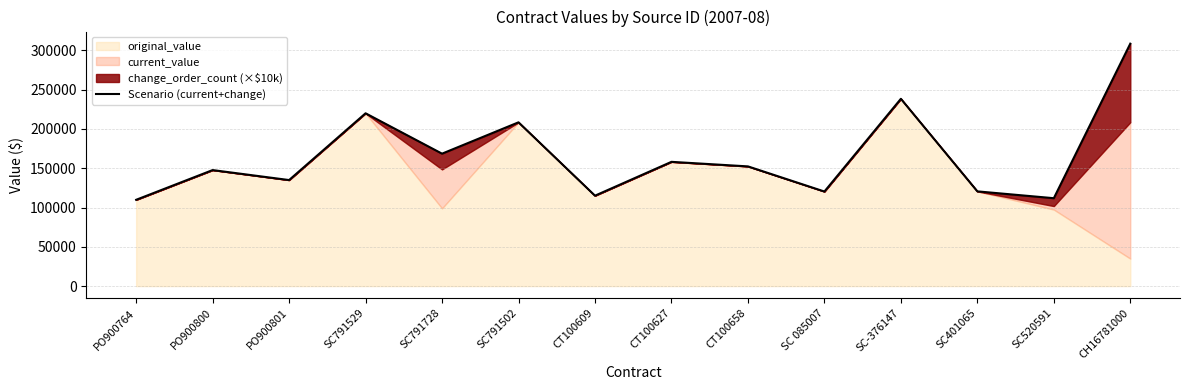

Rank the categories by value from lowest to highest.

PO900764, SC520591, CT100609, SC 085007, SC401065, PO900801, PO900800, CT100658, CT100627, SC791728, SC791502, SC791529, SC-376147, CH16781000